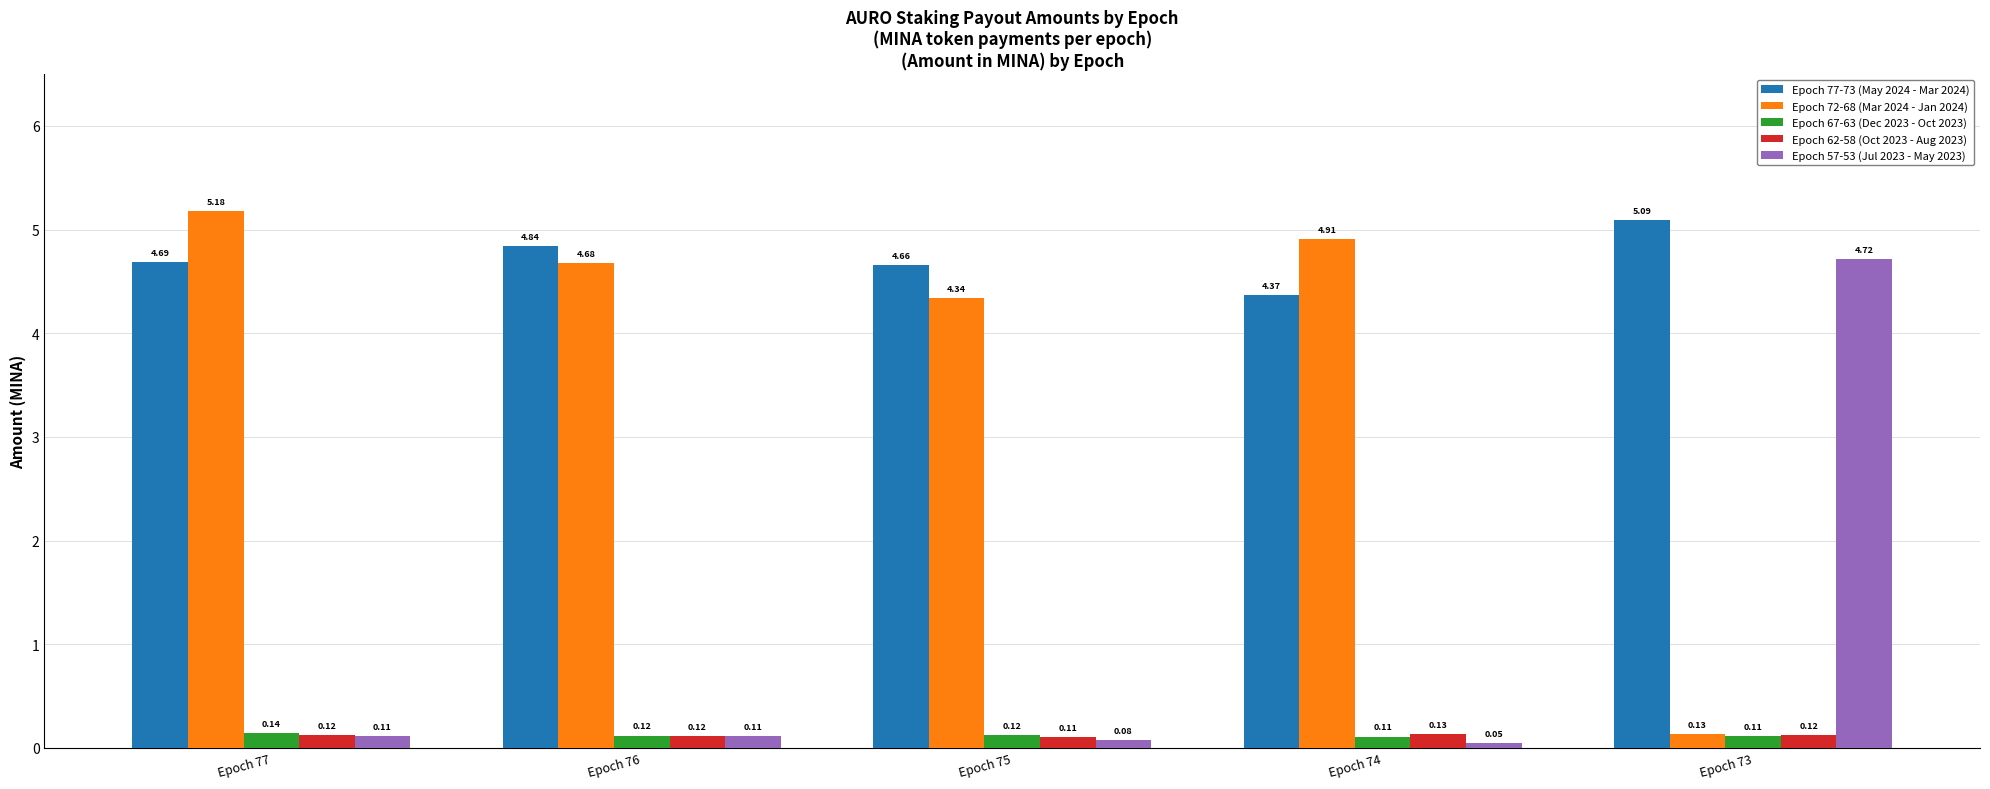

Which series changed the most between Epoch 76 and Epoch 73?

Epoch 57-53 (Jul 2023 - May 2023)